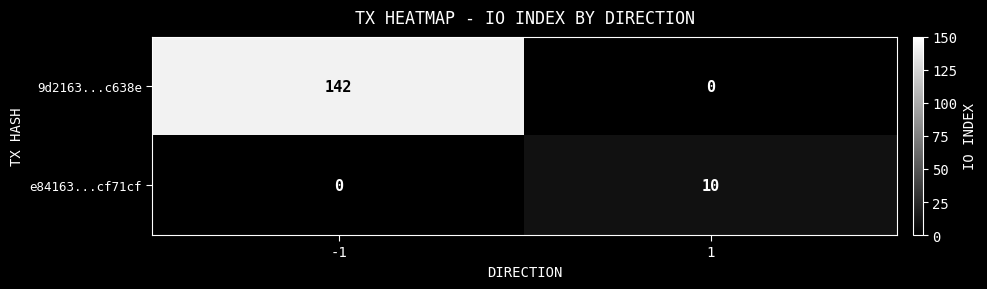

What is the difference between the maximum and minimum values in the 9d2163...c638e series?

142